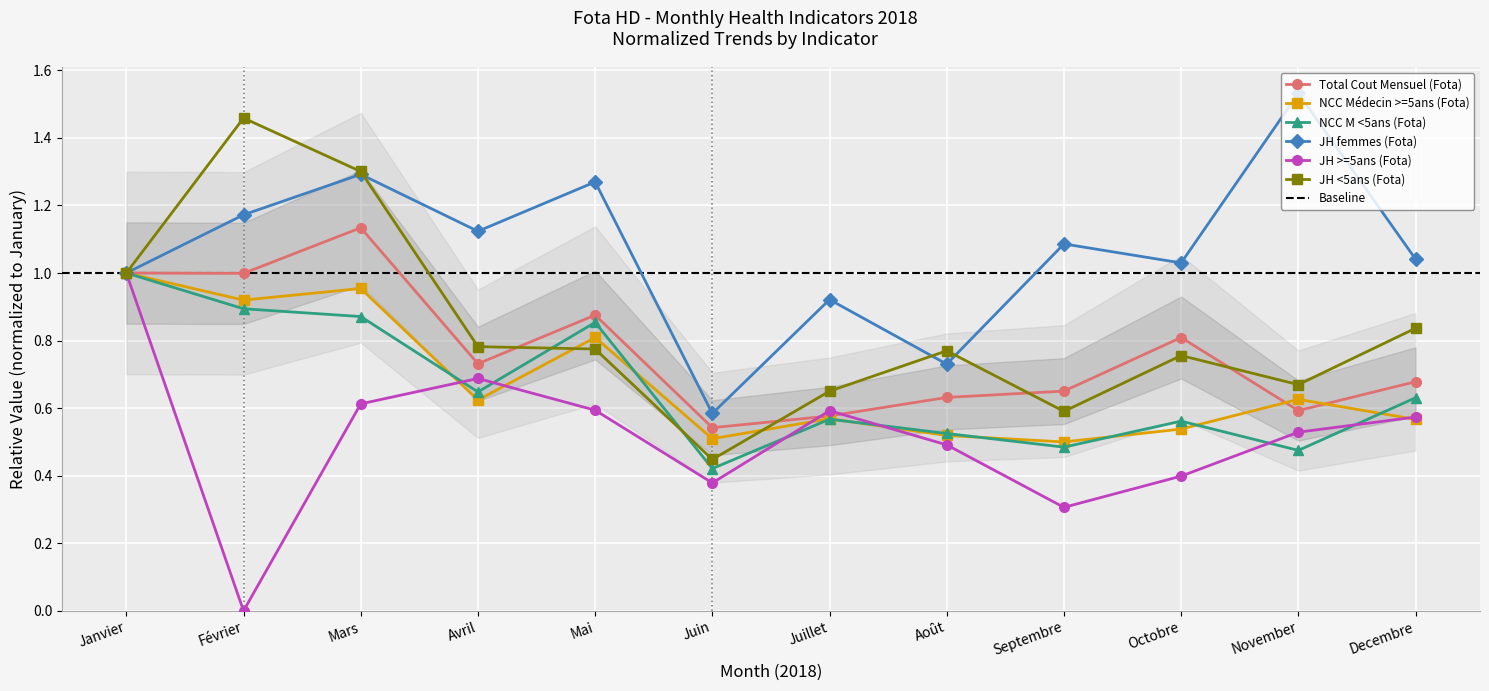

True or false: JH femmes (Fota) and Total Cout Mensuel (Fota) intersect in this chart.

False